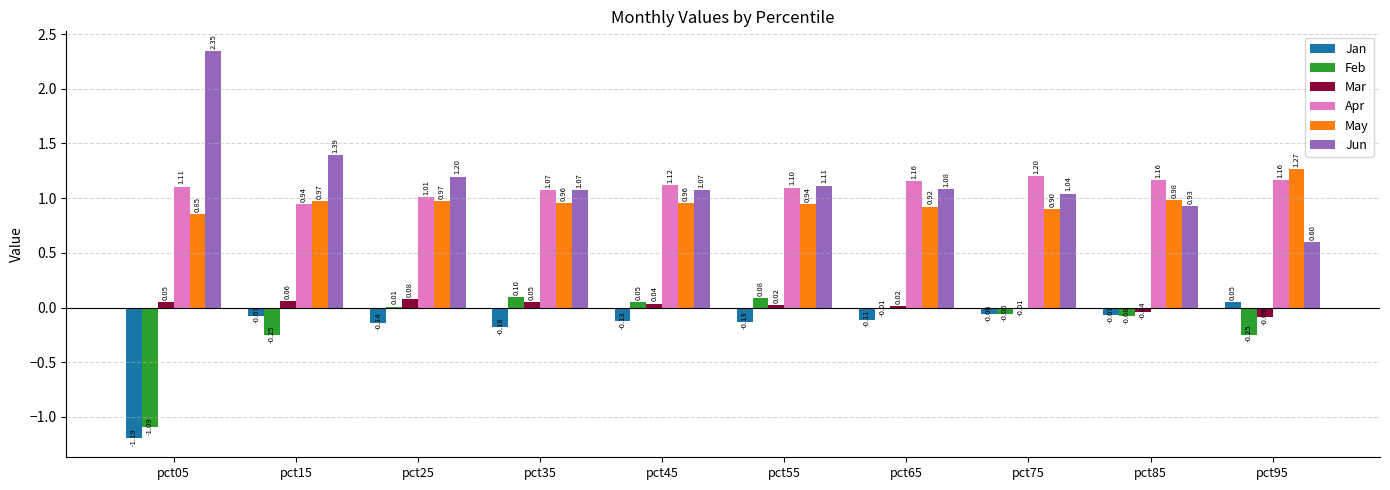

Between pct05 and pct85, which series saw the biggest shift?

Jun